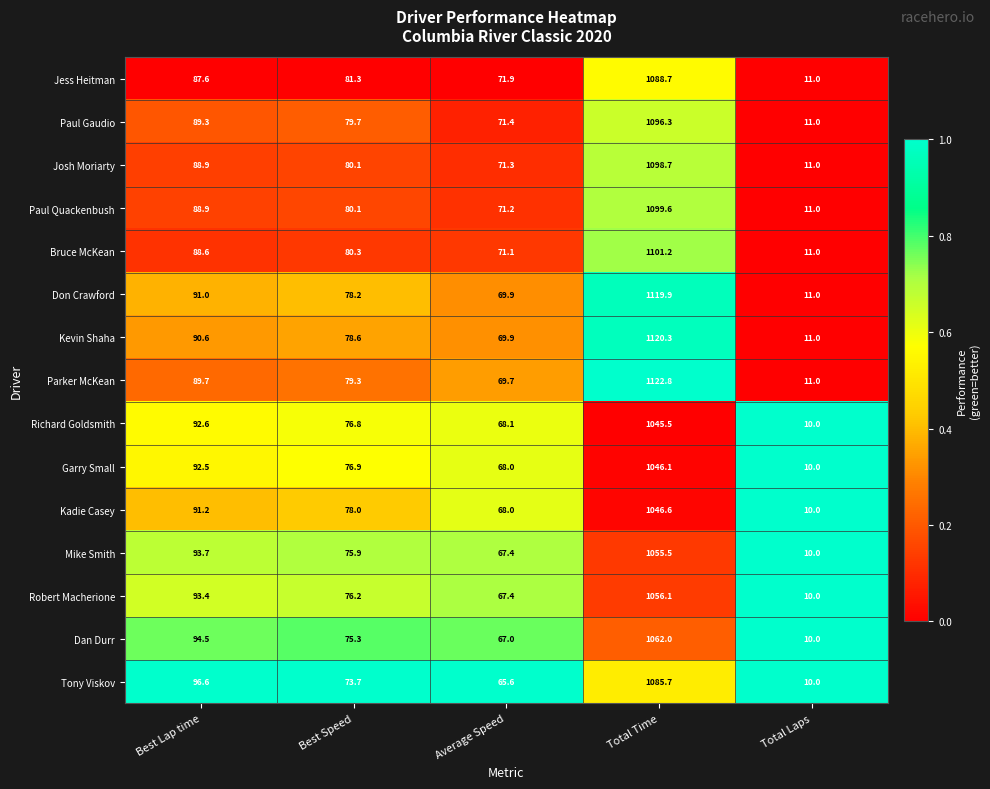

Rank the series by their maximum value, from lowest to highest.

Richard Goldsmith, Garry Small, Kadie Casey, Mike Smith, Robert Macherione, Dan Durr, Tony Viskov, Jess Heitman, Paul Gaudio, Josh Moriarty, Paul Quackenbush, Bruce McKean, Don Crawford, Kevin Shaha, Parker McKean